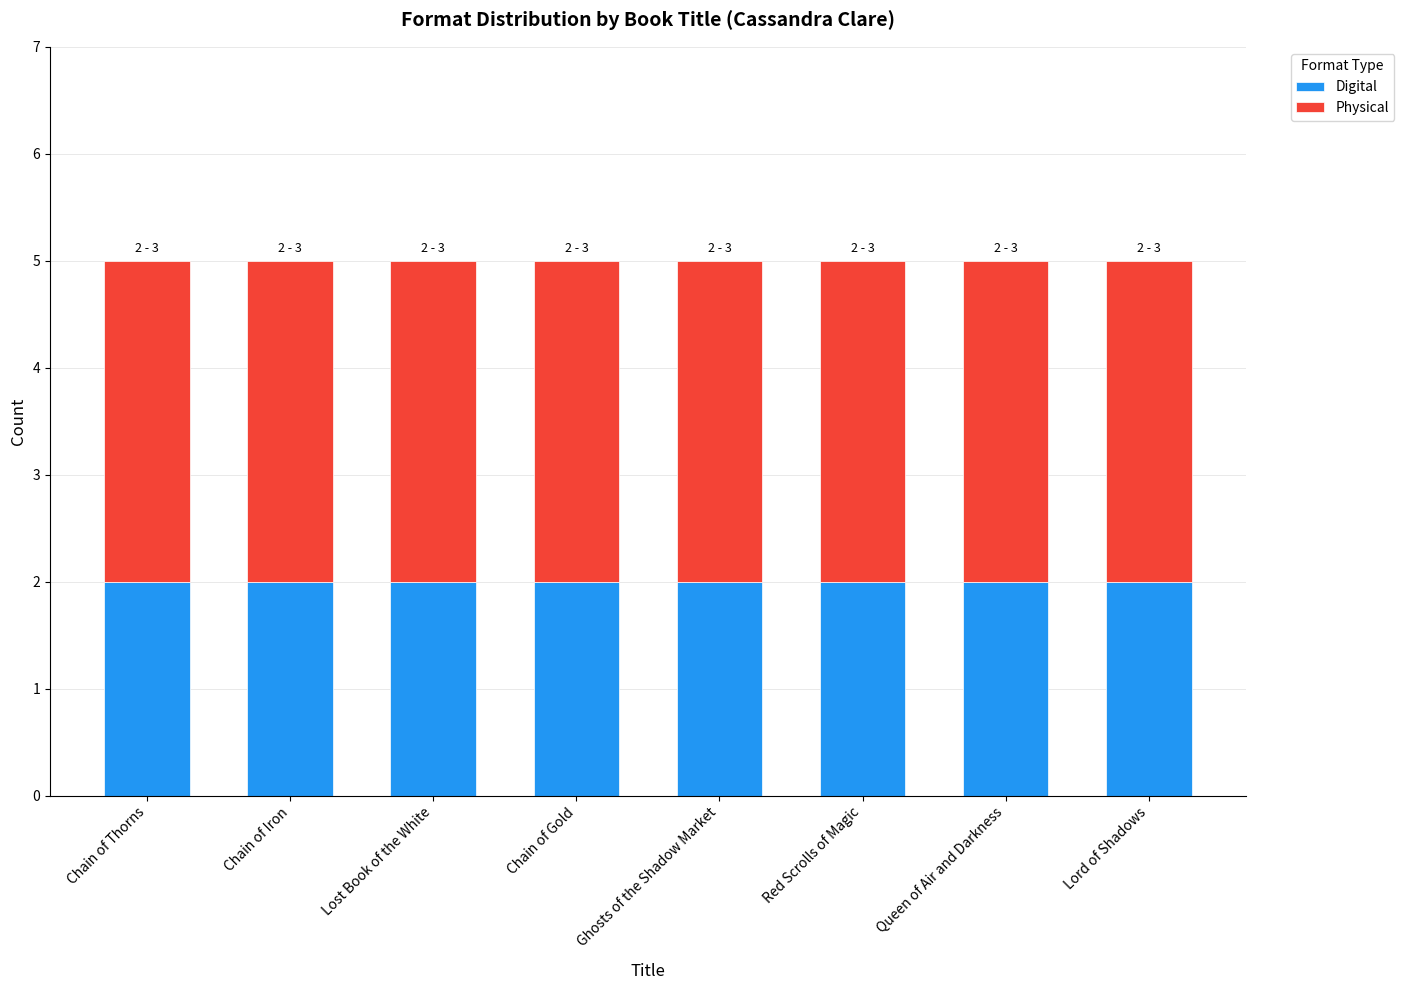

What is the total value across all series at Chain of Gold?

5